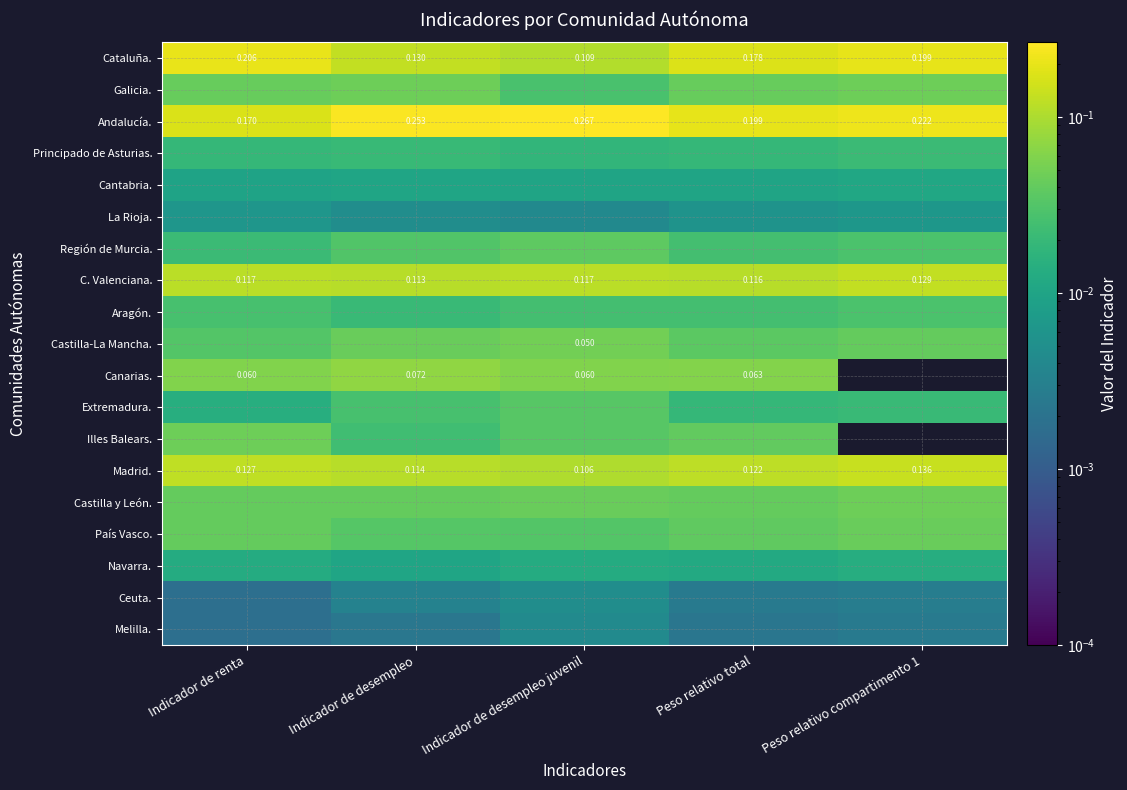

What is the sum of all Principado de Asturias. values?

0.1